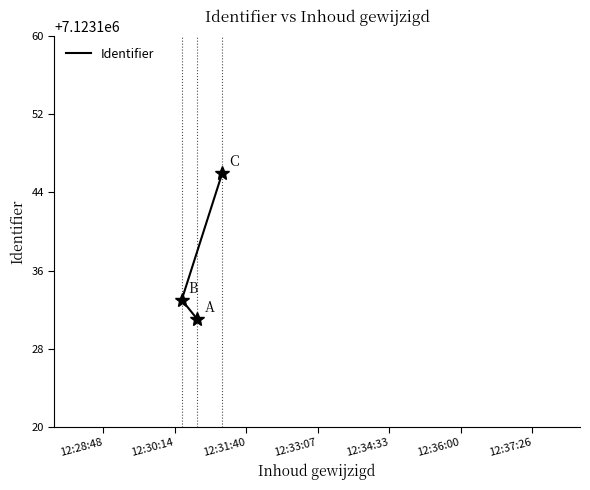

The value at 12:28:48 is 9451732. True or false?

False